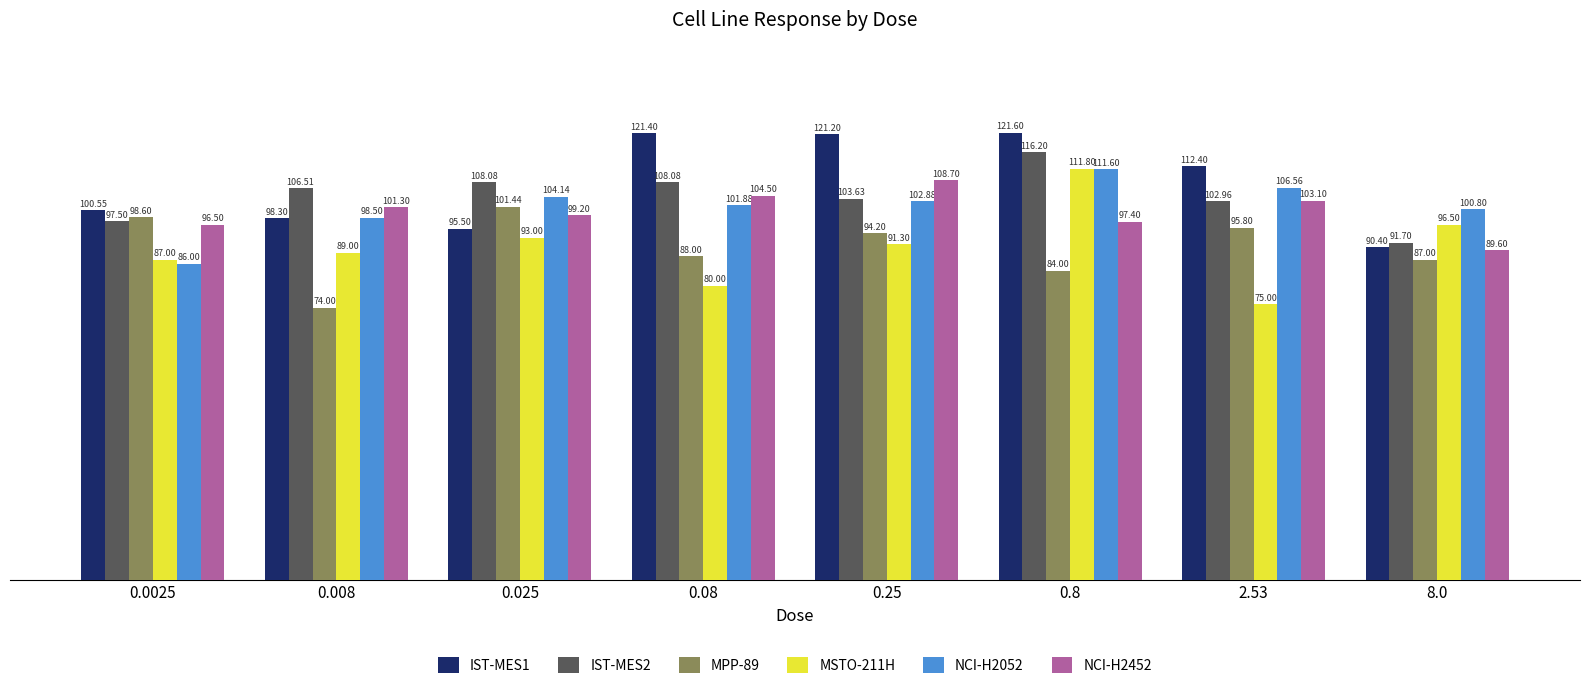

What is the total value across all series at 0.08?

603.9